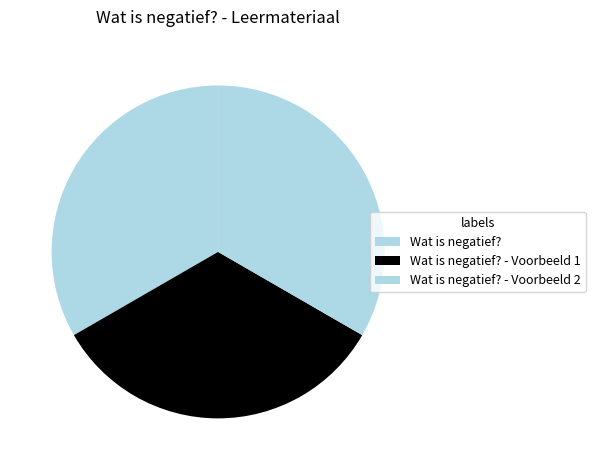

Is it true that Wat is negatief? is 39% of the pie?

False